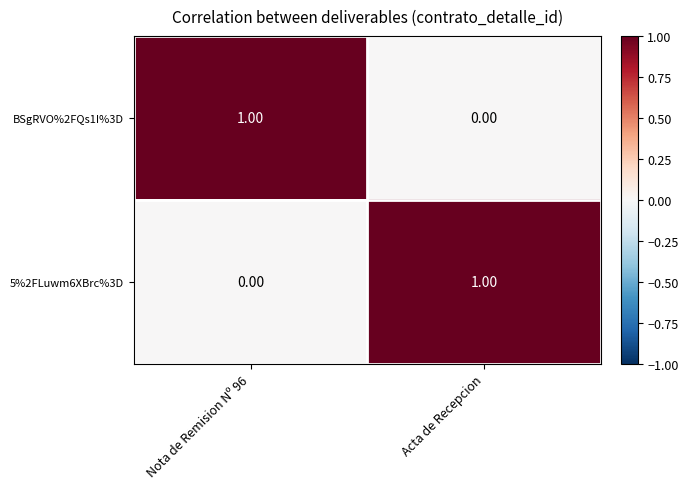

At which label is BSgRVO%2FQs1I%3D closest to 0?

Acta de Recepcion